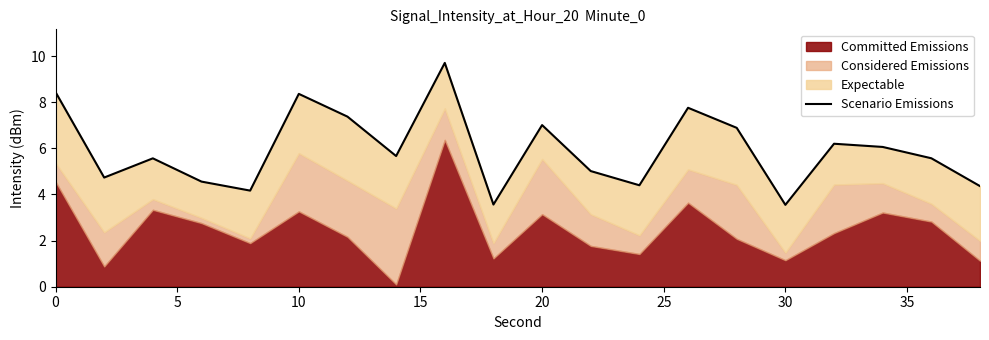

Does the chart display data point markers on the line(s)?

No